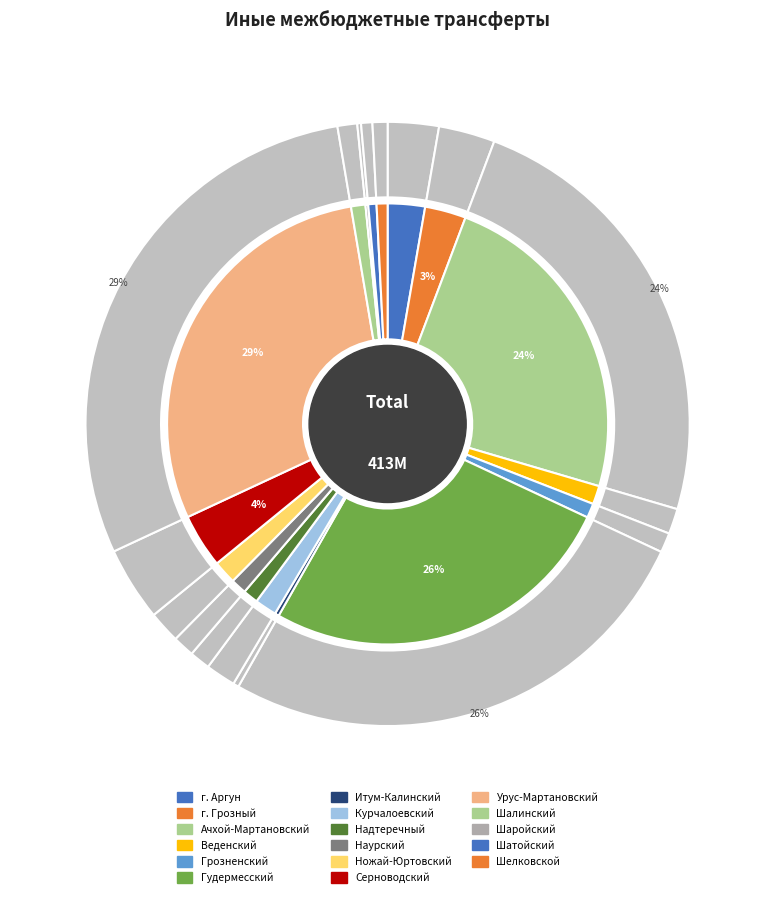

Combined, what portion of the pie is Ножай-Юртовский and г. Грозный?

4.7%